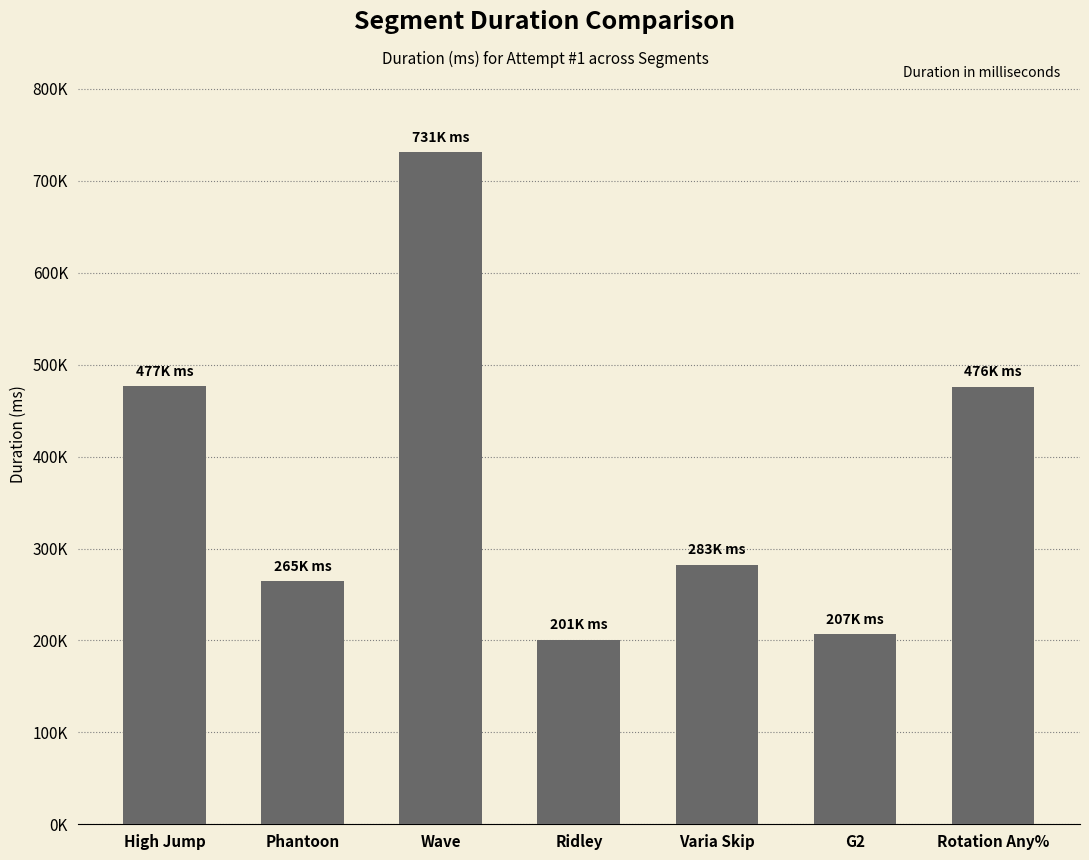

The value at G2 is 206750. True or false?

True